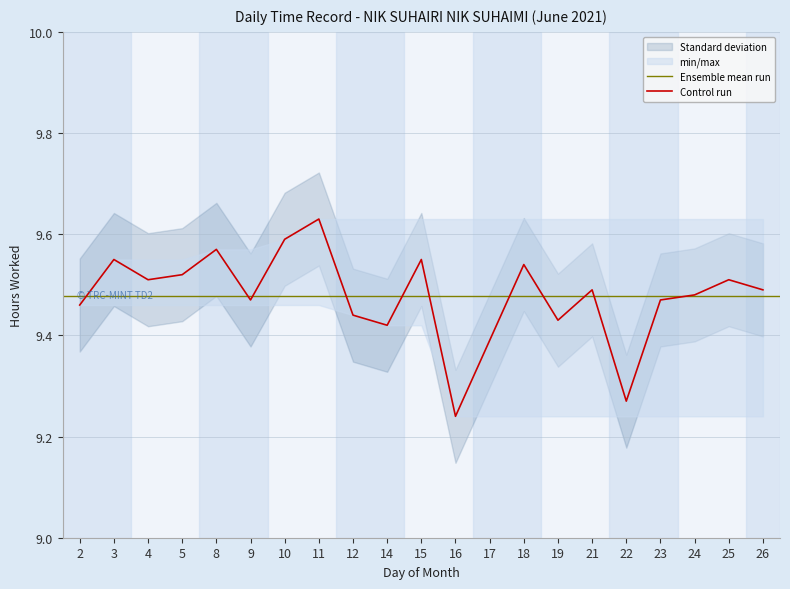

Reading left to right, transcribe all the data shown in this chart.

9.5	9.6	9.5	9.5	9.6	9.5	9.6	9.6	9.4	9.4	9.6	9.2	9.4	9.5	9.4	9.5	9.3	9.5	9.5	9.5	9.5